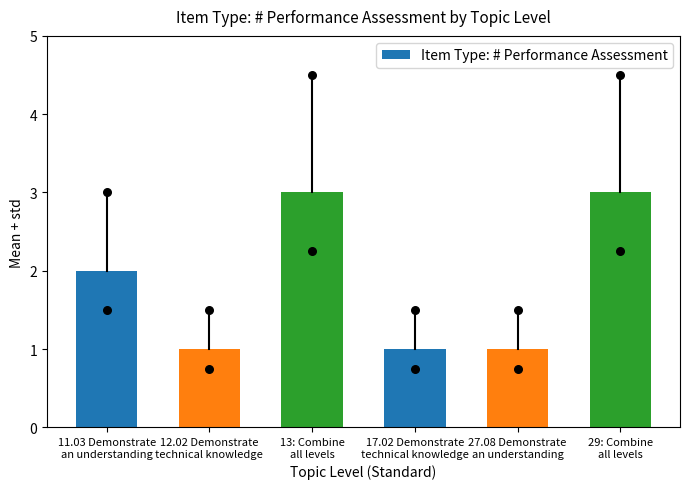

Between 27.08 Demonstrate
an understanding and 29: Combine
all levels, which is larger?

29: Combine
all levels